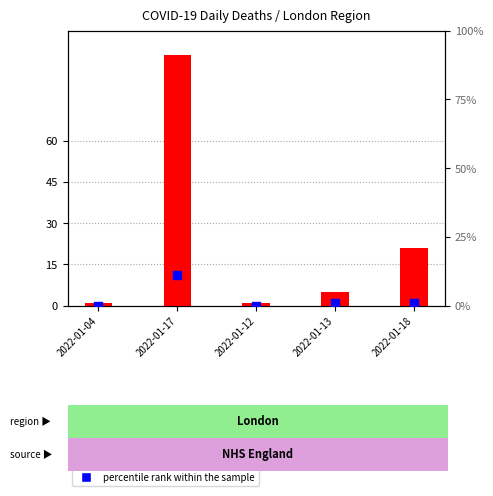

At which category is the sum across all series the highest?

2022-01-17